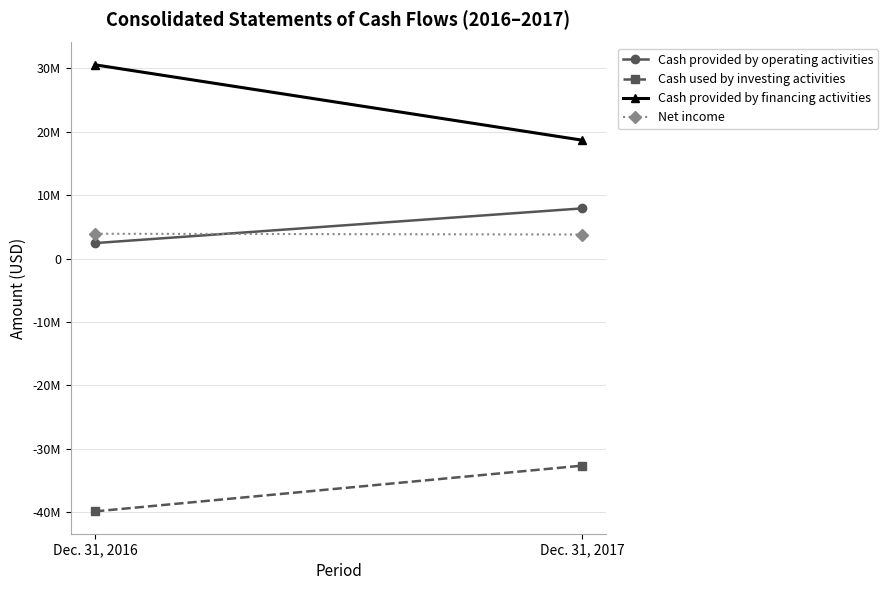

Which category has the highest value in the Cash used by investing activities series?

Dec. 31, 2017